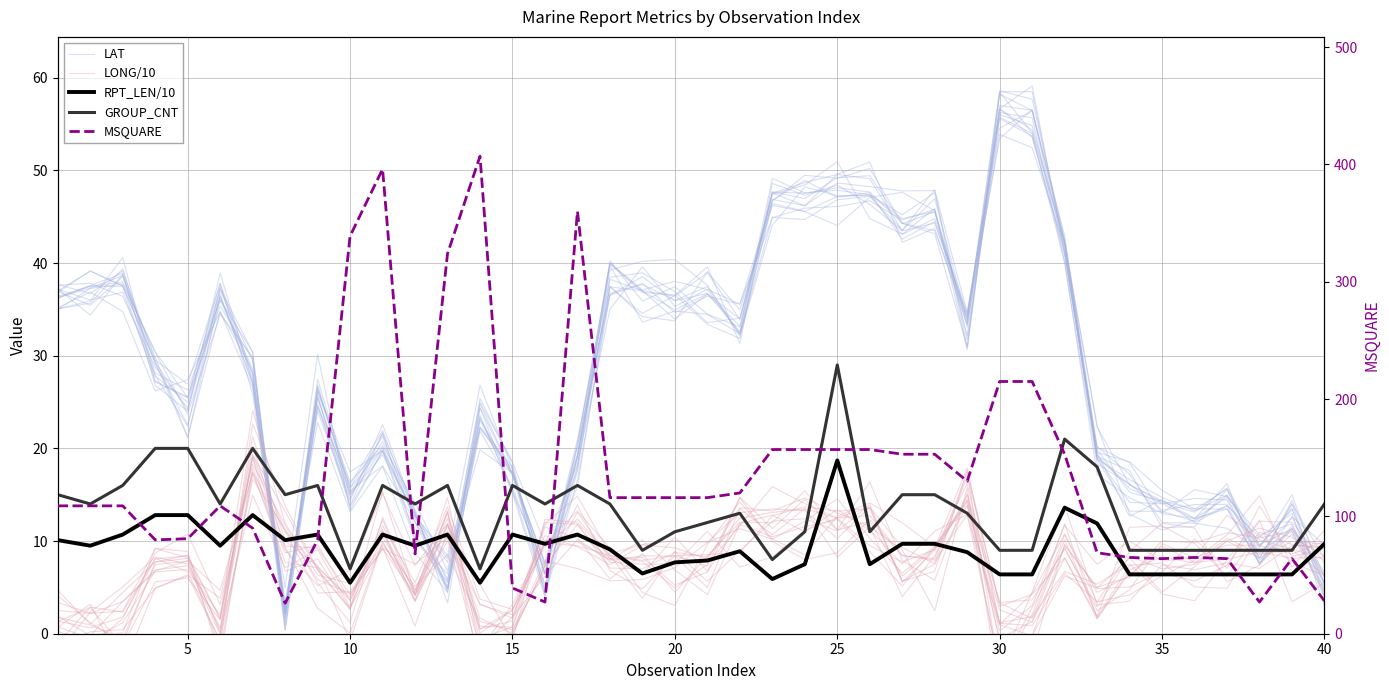

How many data points in RPT_LEN/10 are less than 9?

18